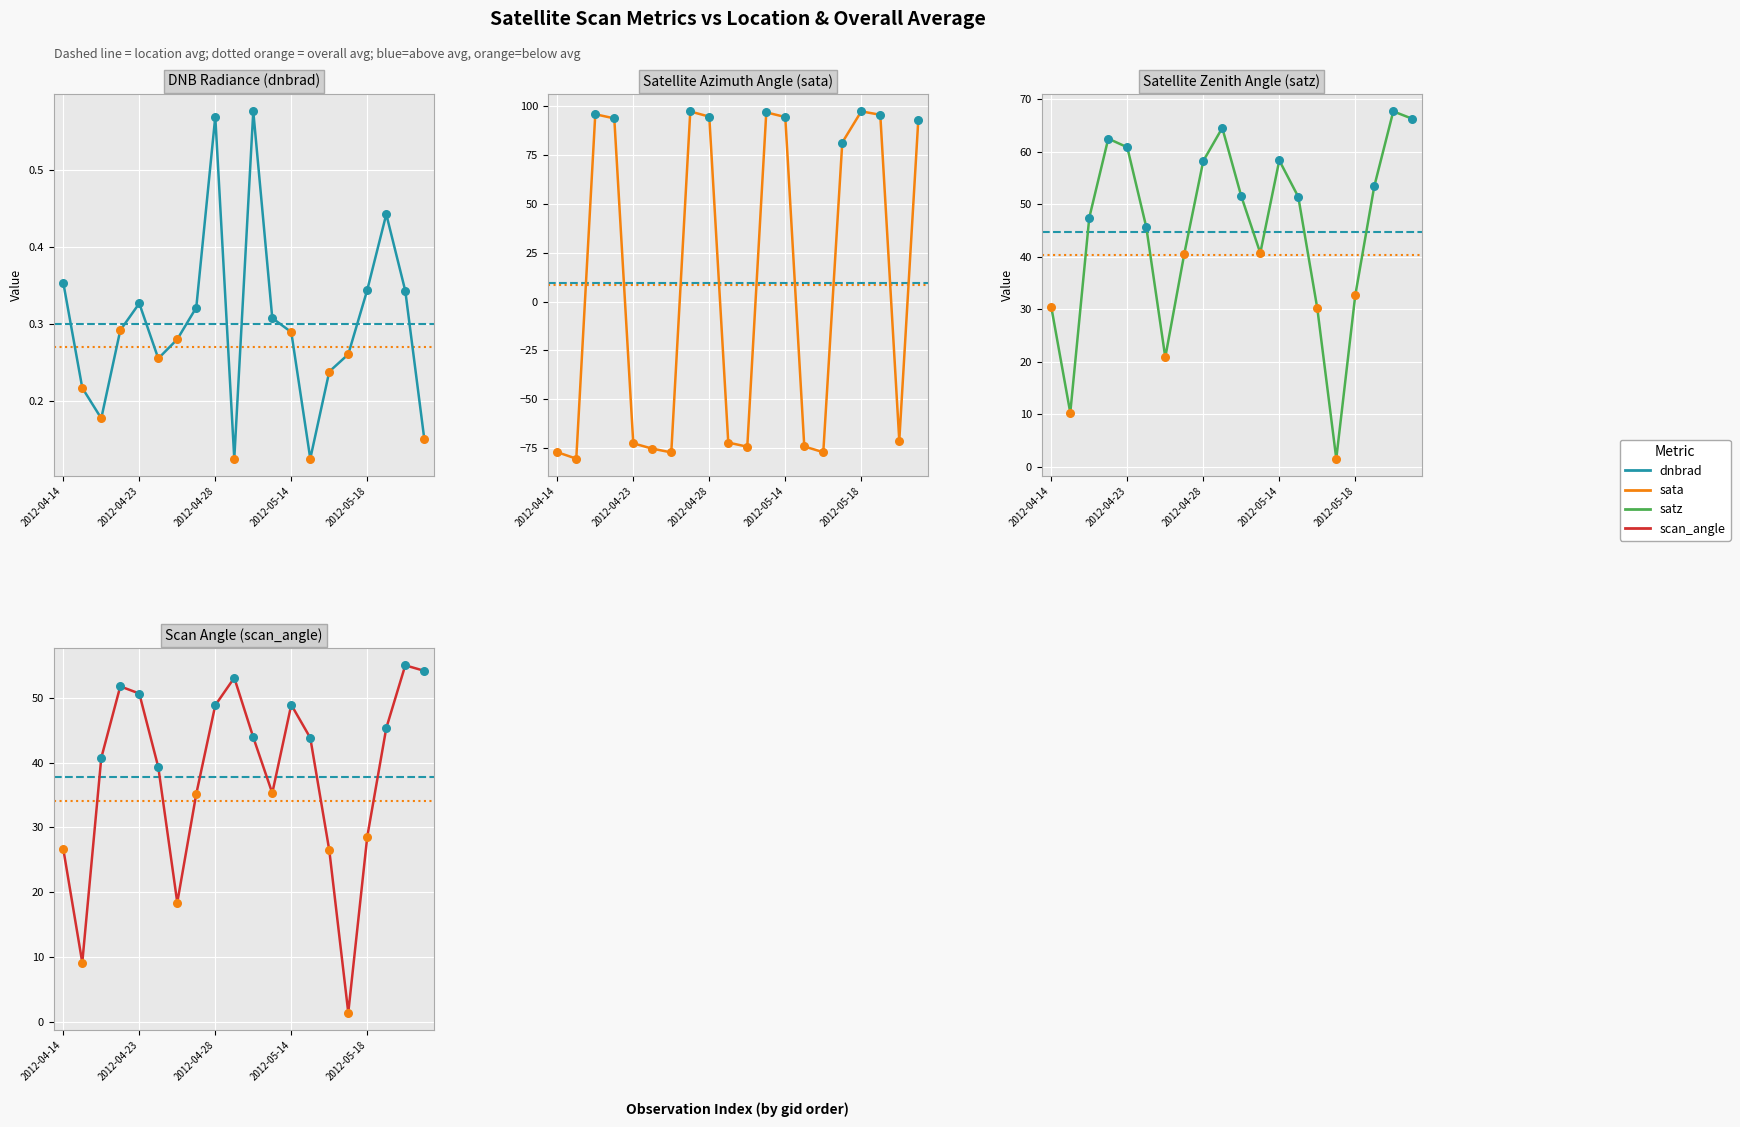

What is the total value across all series at 6?

-37.5